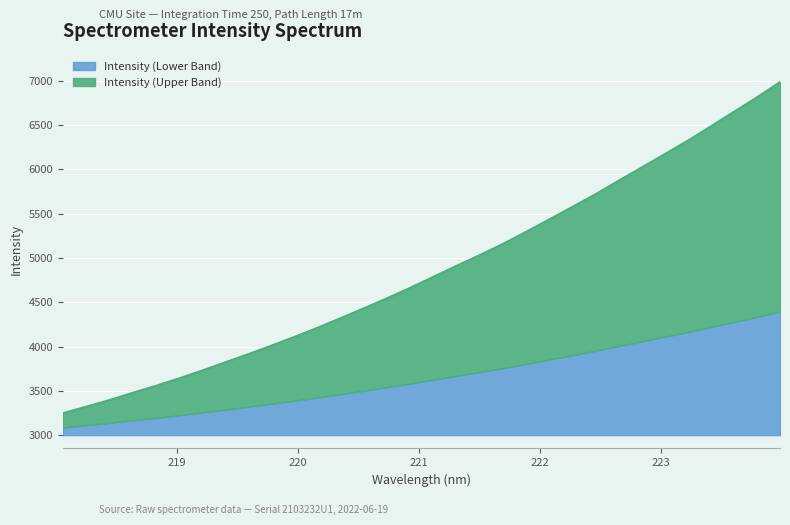

The value at 218.6332 is 2157.9. True or false?

False